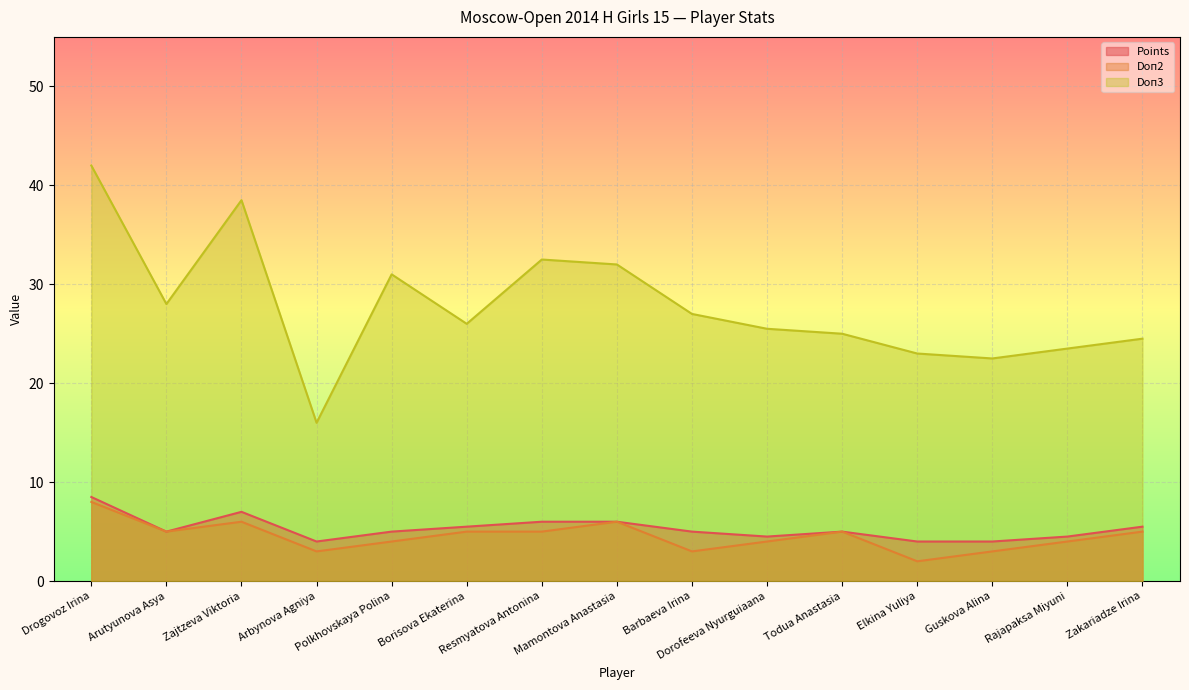

What is the difference between the second highest and second lowest values in the Doп2 series?

3.0